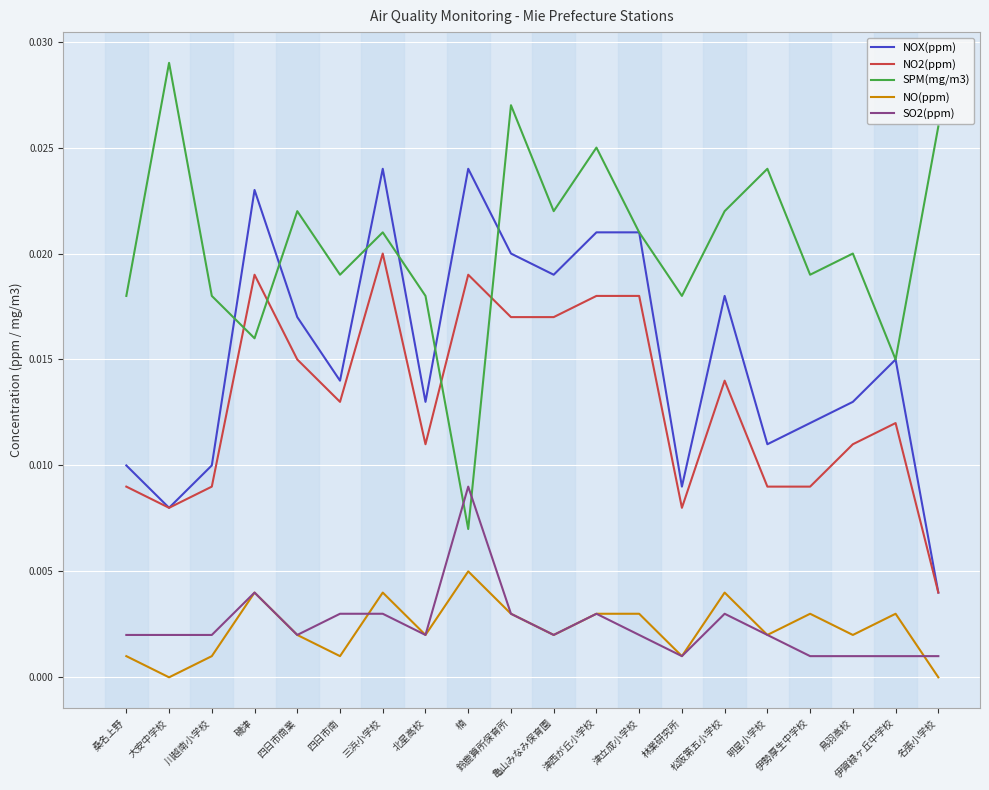

Which series has the largest total across all categories?

SPM(mg/m3)